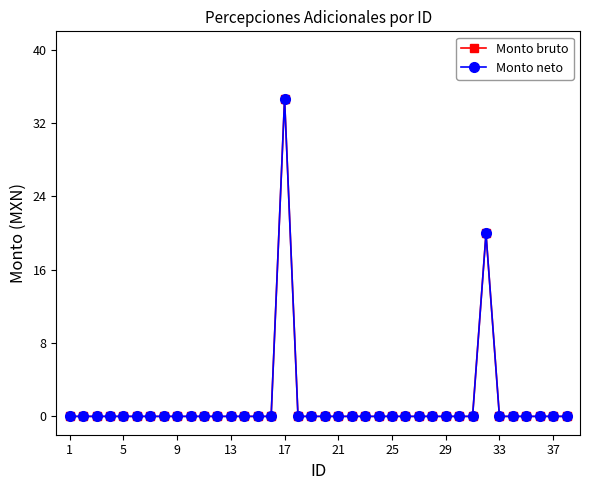

What is the average value of the Monto bruto series?

1.4